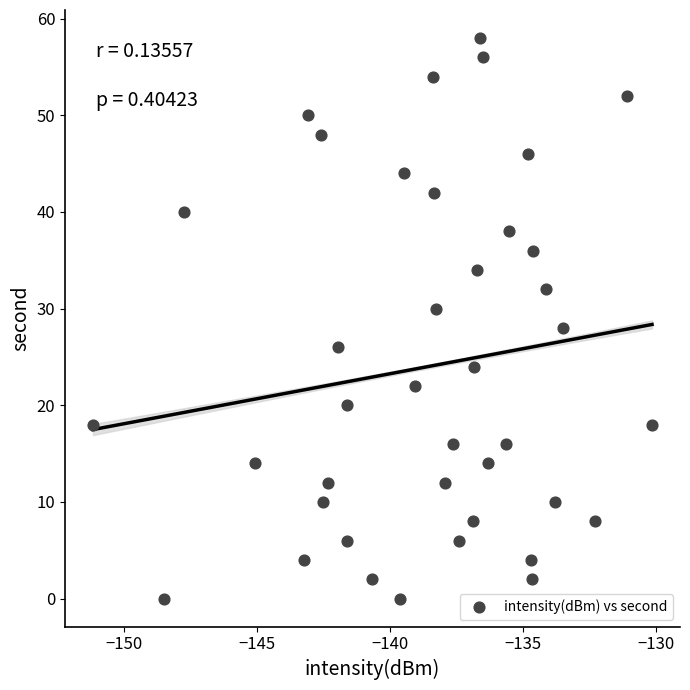

What is the range of Y values (max minus min)?

58